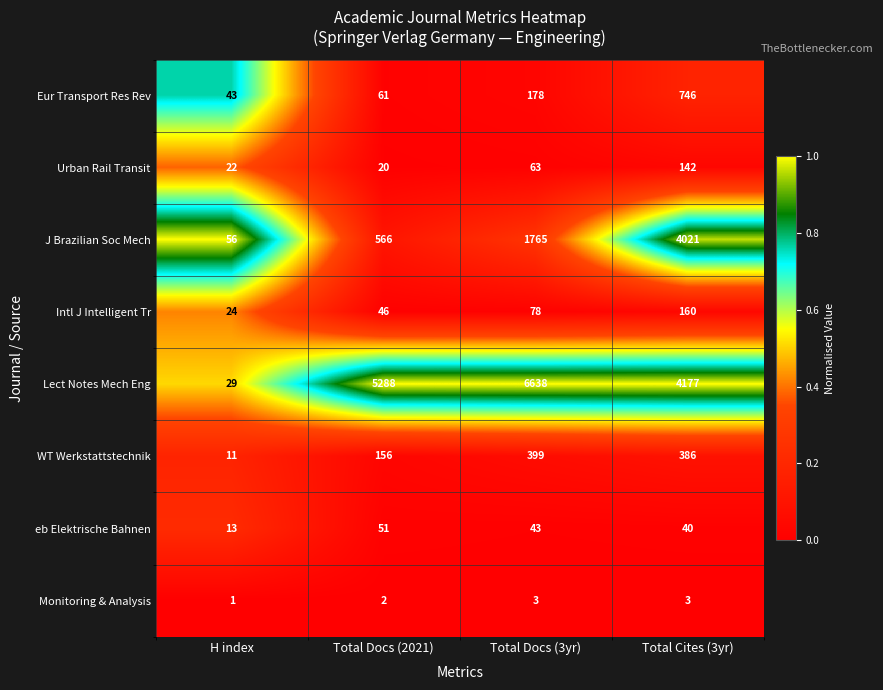

Is the value of J Brazilian Soc Mech at Total Cites (3yr) greater than the value of Intl J Intelligent Tr at Total Cites (3yr)?

Yes